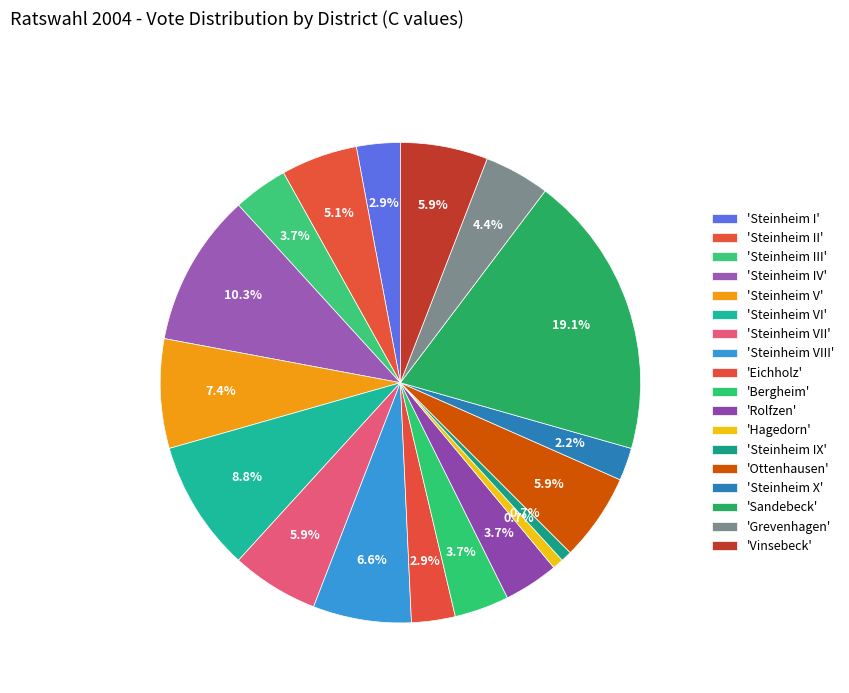

Is there any slice that represents more than half of the pie?

No